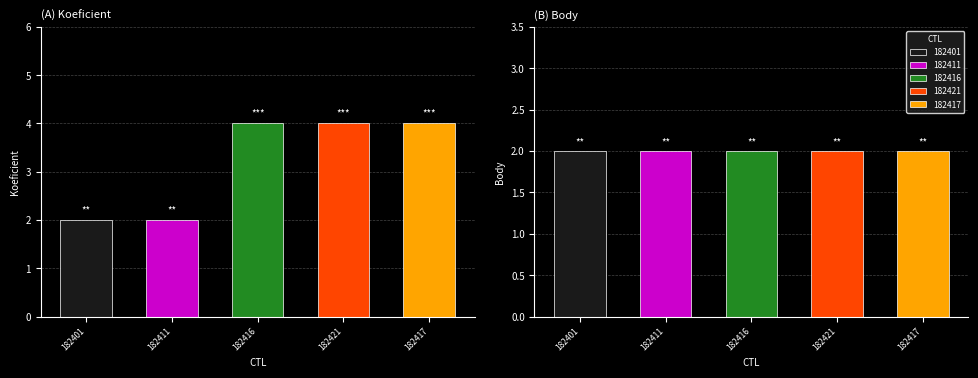

Reading left to right, transcribe all the data shown in this chart.

Koeficient: 182401=2	182411=2	182416=4	182421=4	182417=4
Body: 182401=2	182411=2	182416=2	182421=2	182417=2